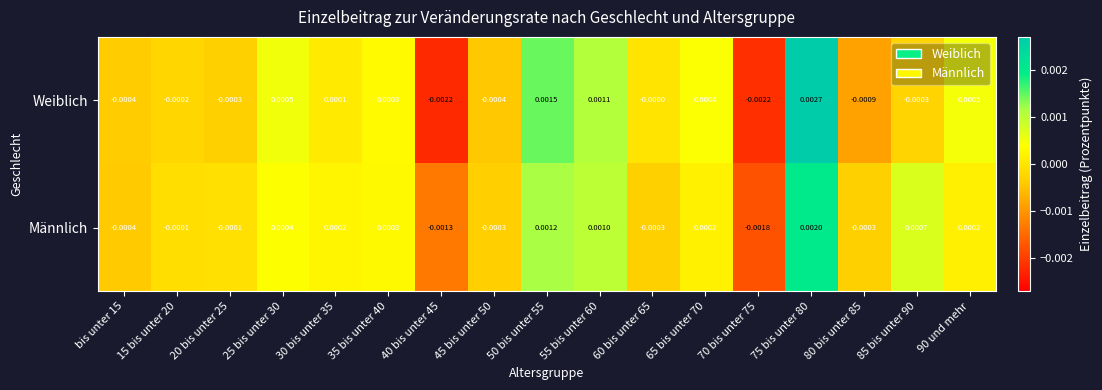

List the series in order of their peak value, highest first.

Weiblich, Männlich